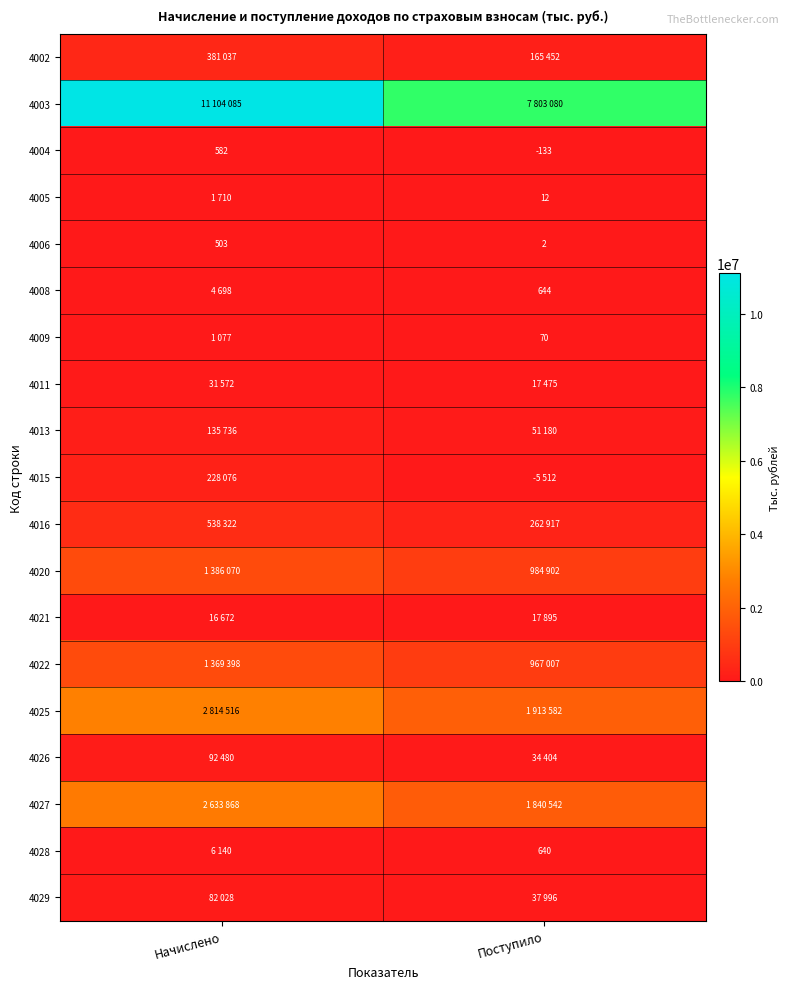

What is the difference between the maximum and minimum values in the 4004 series?

715